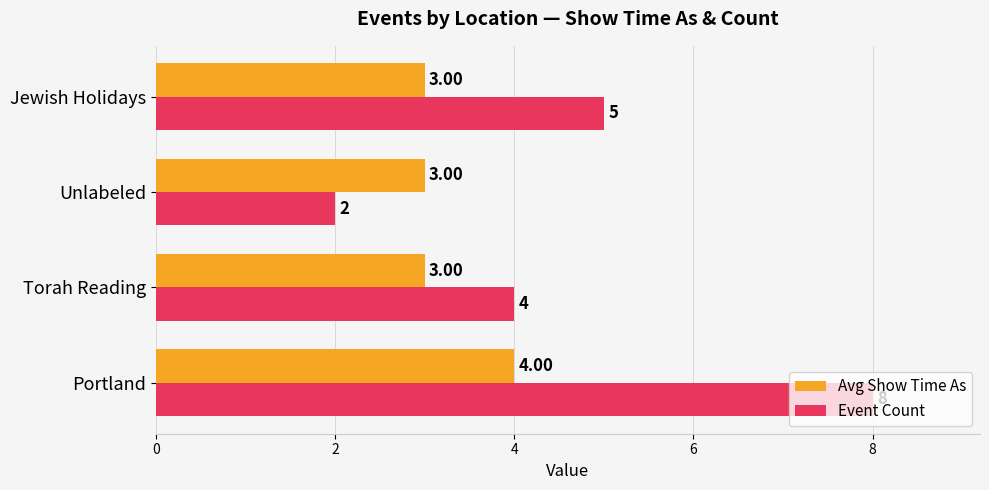

At which label does Event Count reach its minimum?

Unlabeled